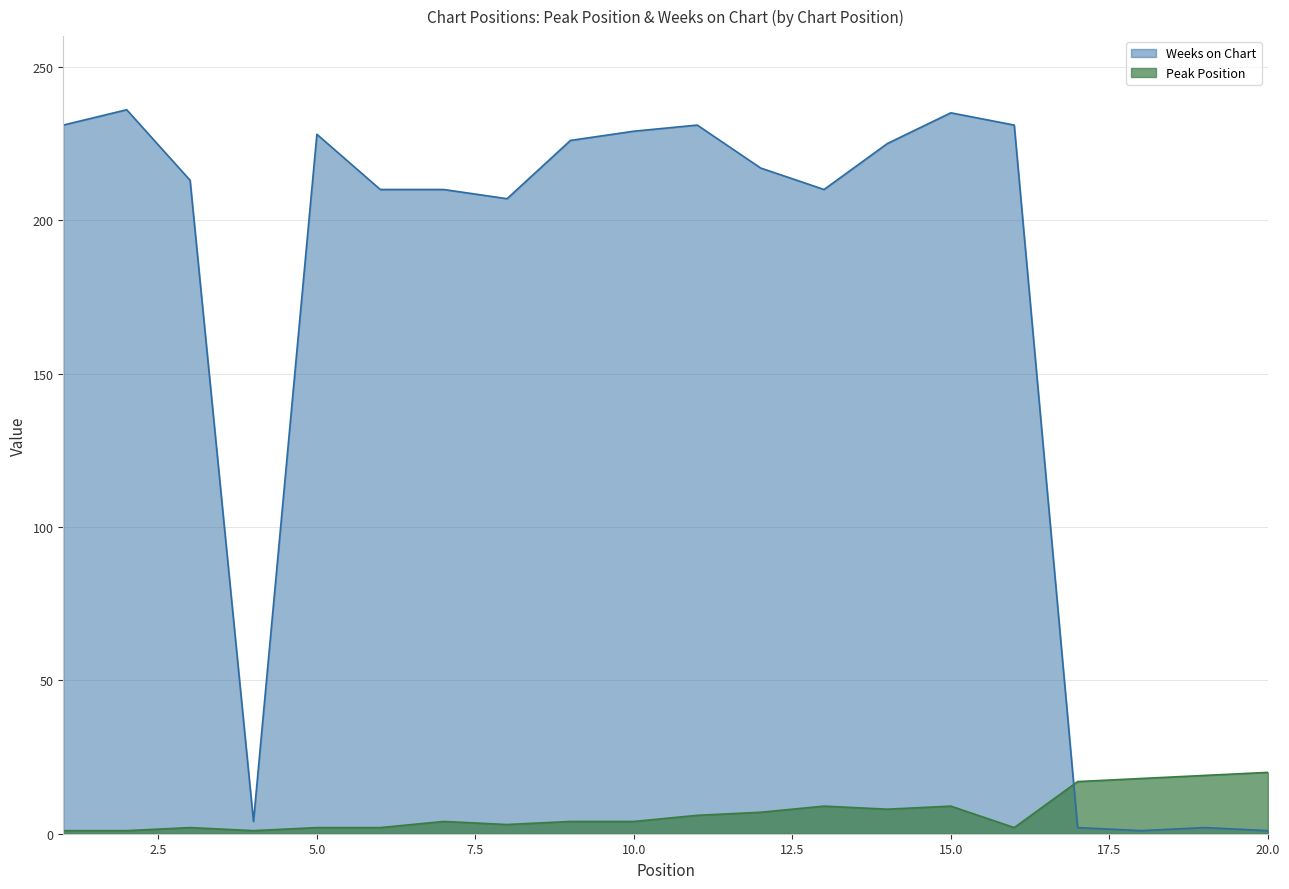

Which series has the largest total across all categories?

Weeks on Chart